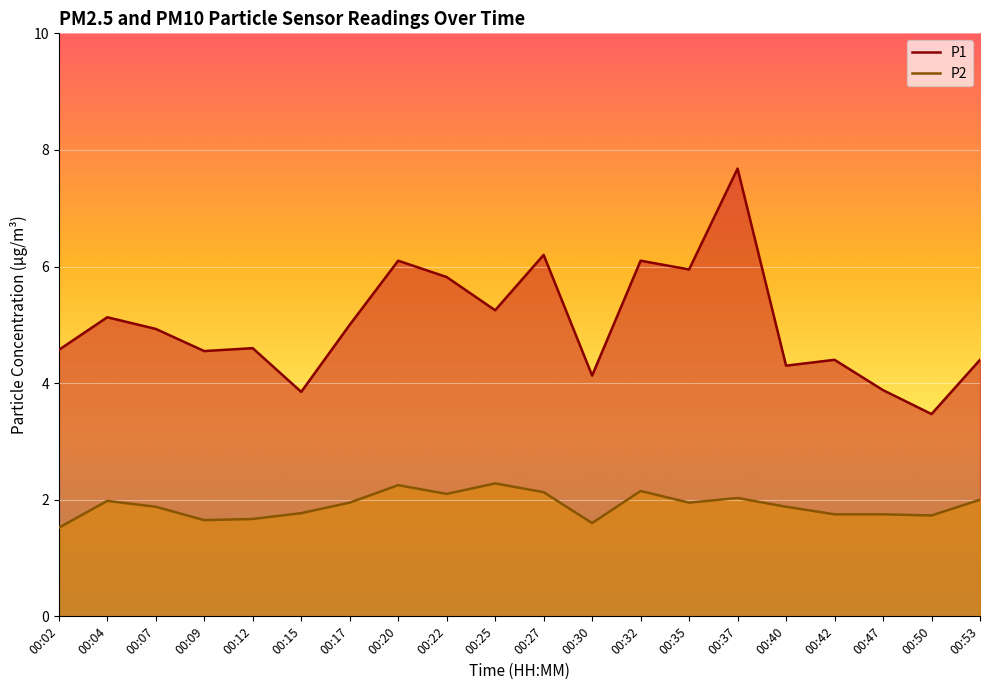

Reading right to left, extract all data points from this chart.

P1: 00:53=4.4	00:50=3.5	00:47=3.9	00:42=4.4	00:40=4.3	00:37=7.7	00:35=6.0	00:32=6.1	00:30=4.1	00:27=6.2	00:25=5.2	00:22=5.8	00:20=6.1	00:17=5.0	00:15=3.9	00:12=4.6	00:09=4.5	00:07=4.9	00:04=5.1	00:02=4.6
P2: 00:53=2.0	00:50=1.7	00:47=1.8	00:42=1.8	00:40=1.9	00:37=2.0	00:35=1.9	00:32=2.1	00:30=1.6	00:27=2.1	00:25=2.3	00:22=2.1	00:20=2.2	00:17=1.9	00:15=1.8	00:12=1.7	00:09=1.6	00:07=1.9	00:04=2.0	00:02=1.5